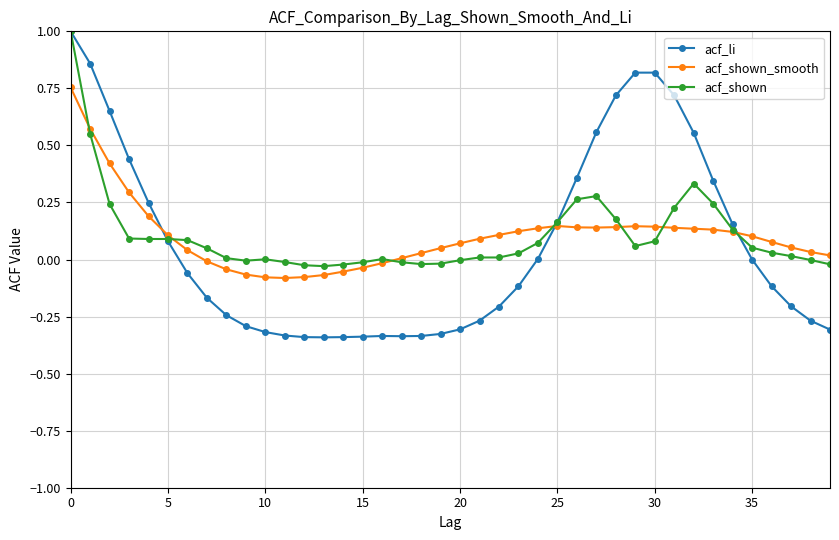

What is the greatest value displayed?

1.0